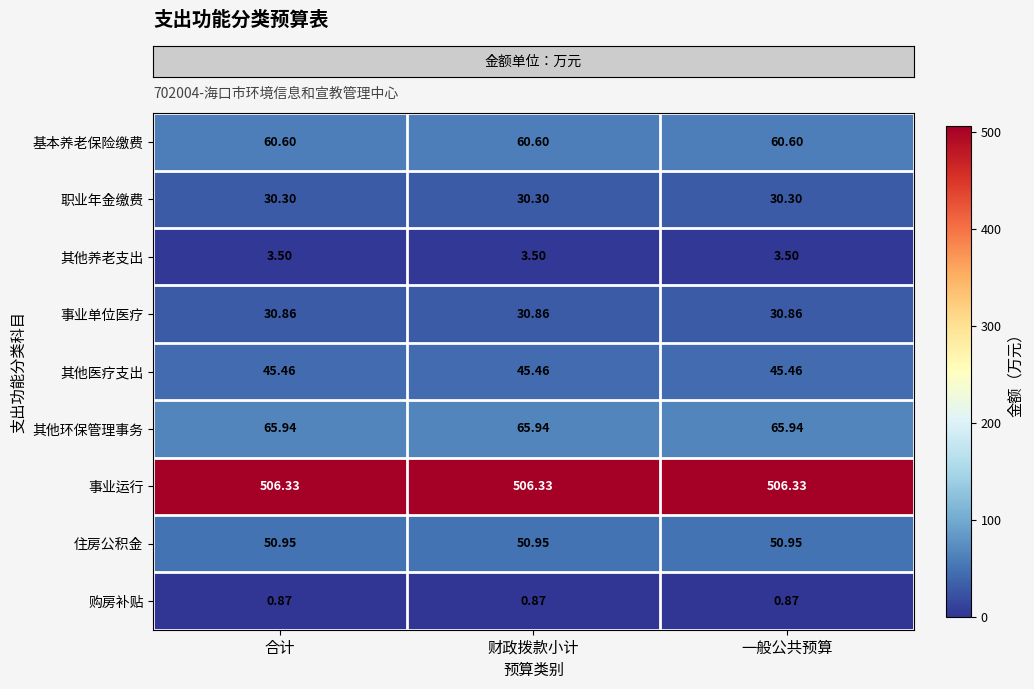

Which series has the largest total across all categories?

事业运行